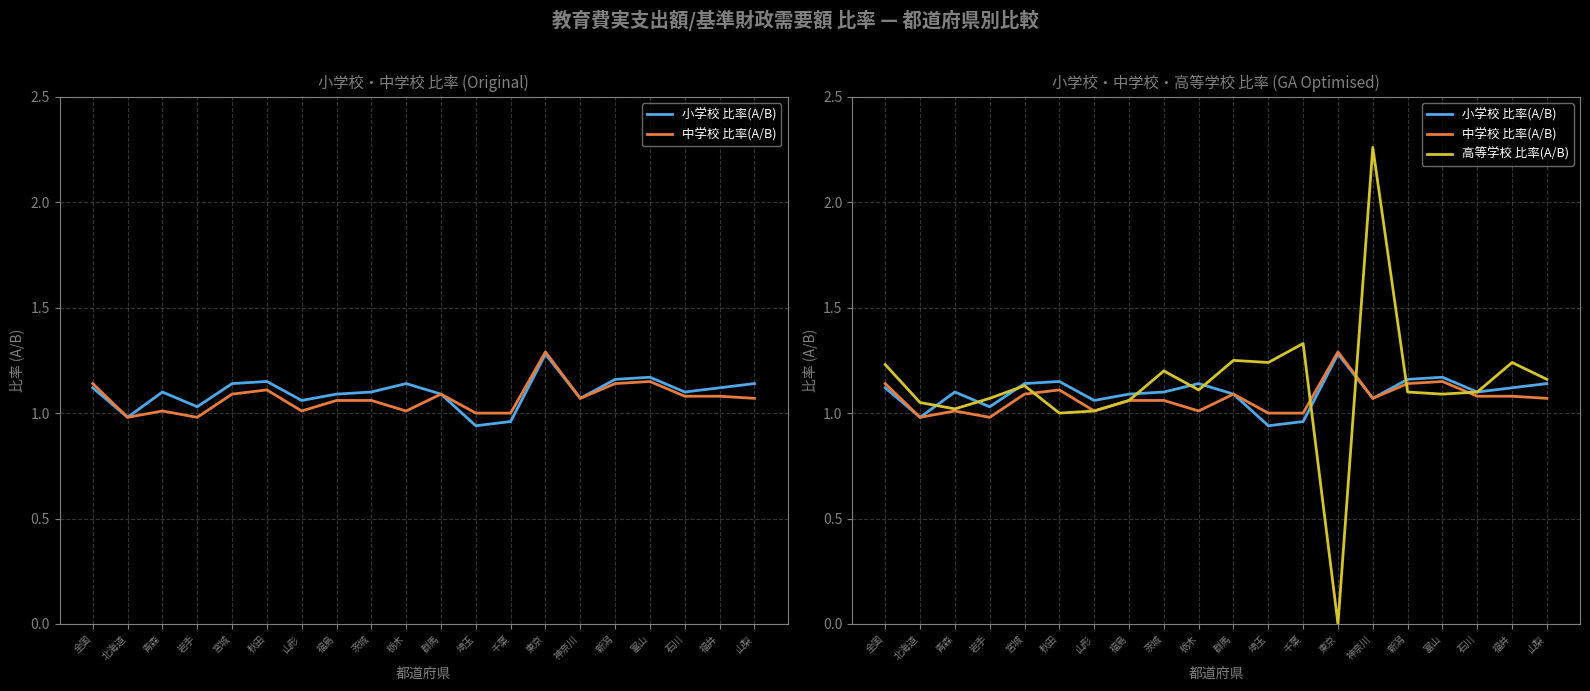

The 中学校 比率(A/B) series shows 1.0 at 北海道. True or false?

True